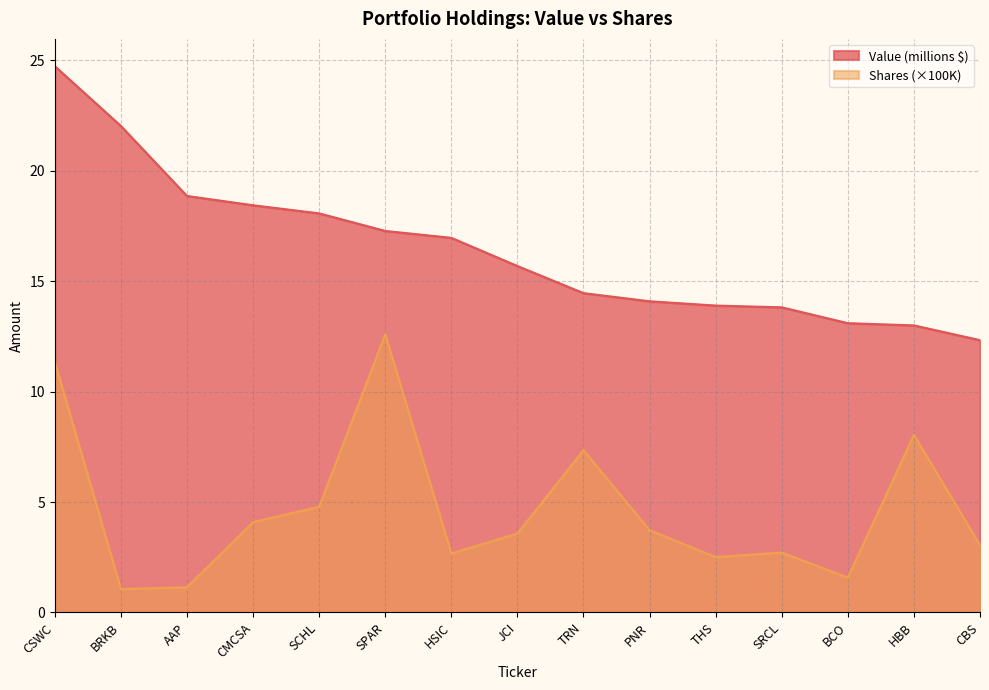

Which series has the widest spread of values?

Value (millions $)